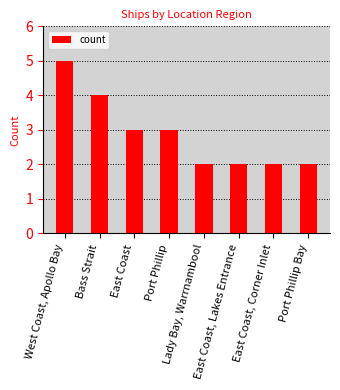

Approximately how many times larger is the value at Bass Strait compared to Lady Bay, Warrnambool?

2.0